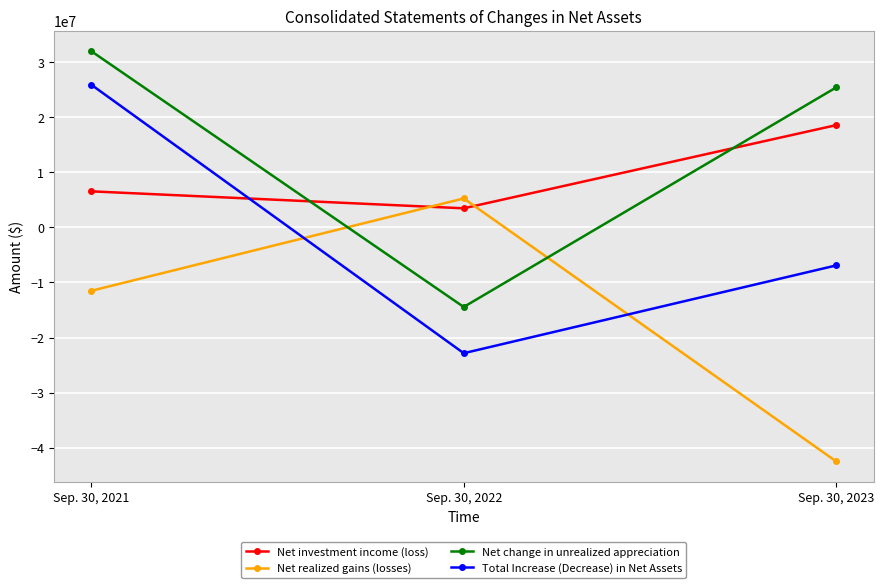

How many data points does each series have?

3